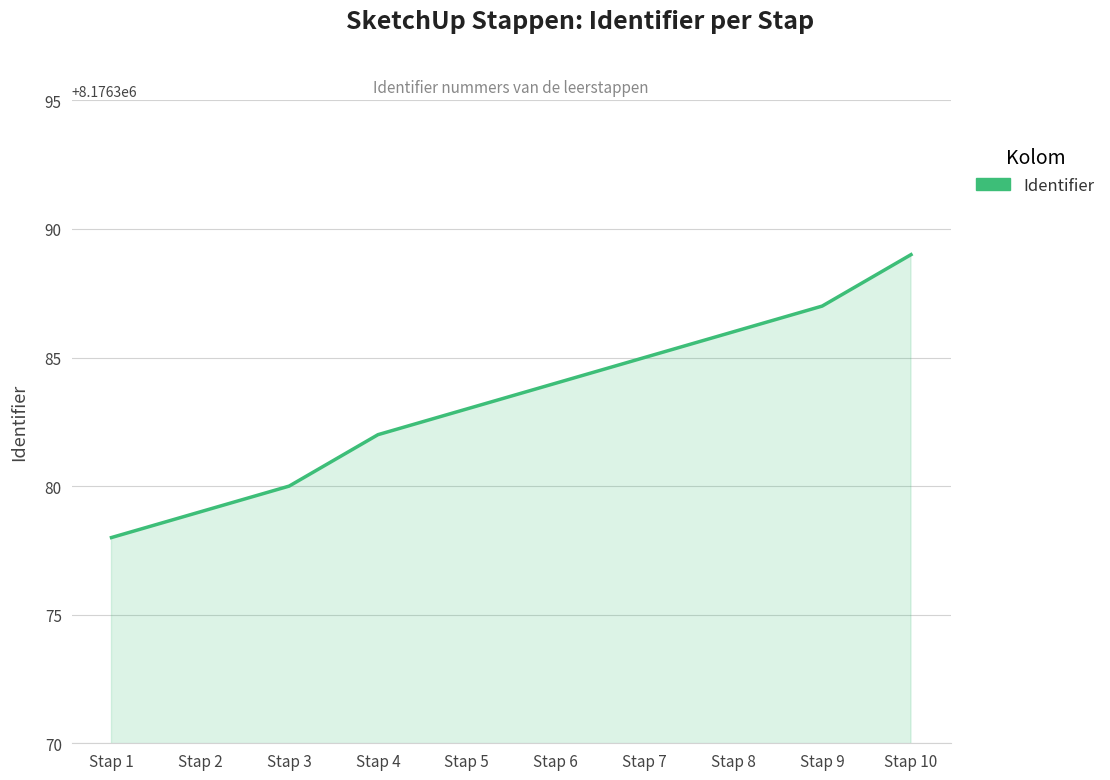

Rank the categories by value from highest to lowest.

Stap 10, Stap 9, Stap 8, Stap 7, Stap 6, Stap 5, Stap 4, Stap 3, Stap 2, Stap 1